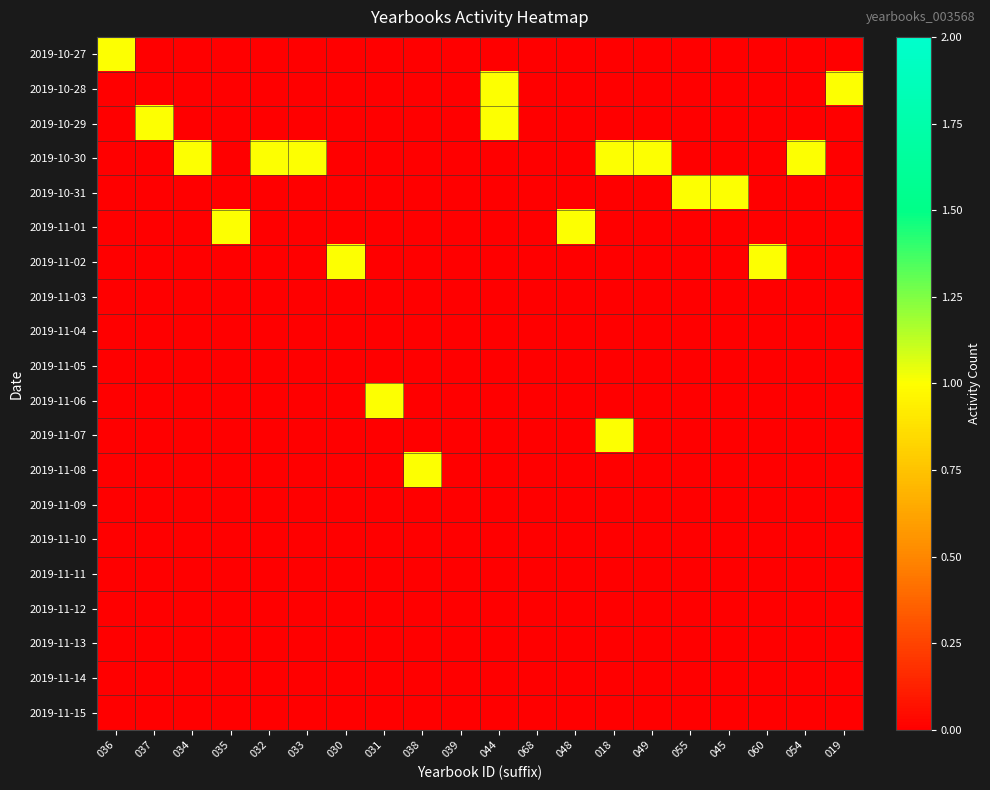

Which series has the largest range (max minus min)?

2019-10-27